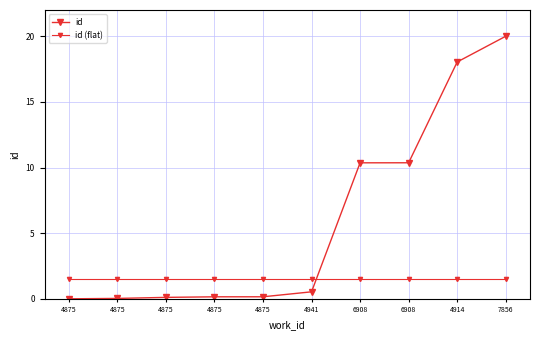

Which series has the largest range (max minus min)?

id